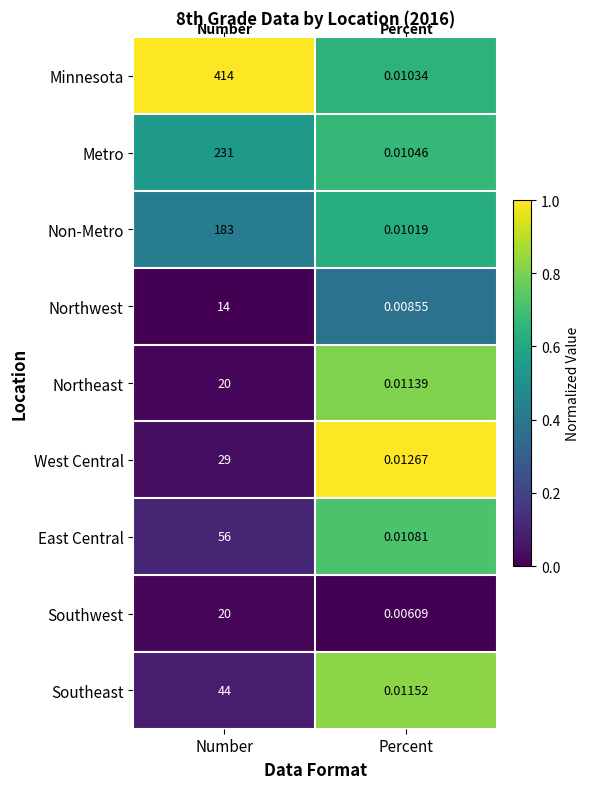

Where is Northwest nearest to the value 7?

Percent